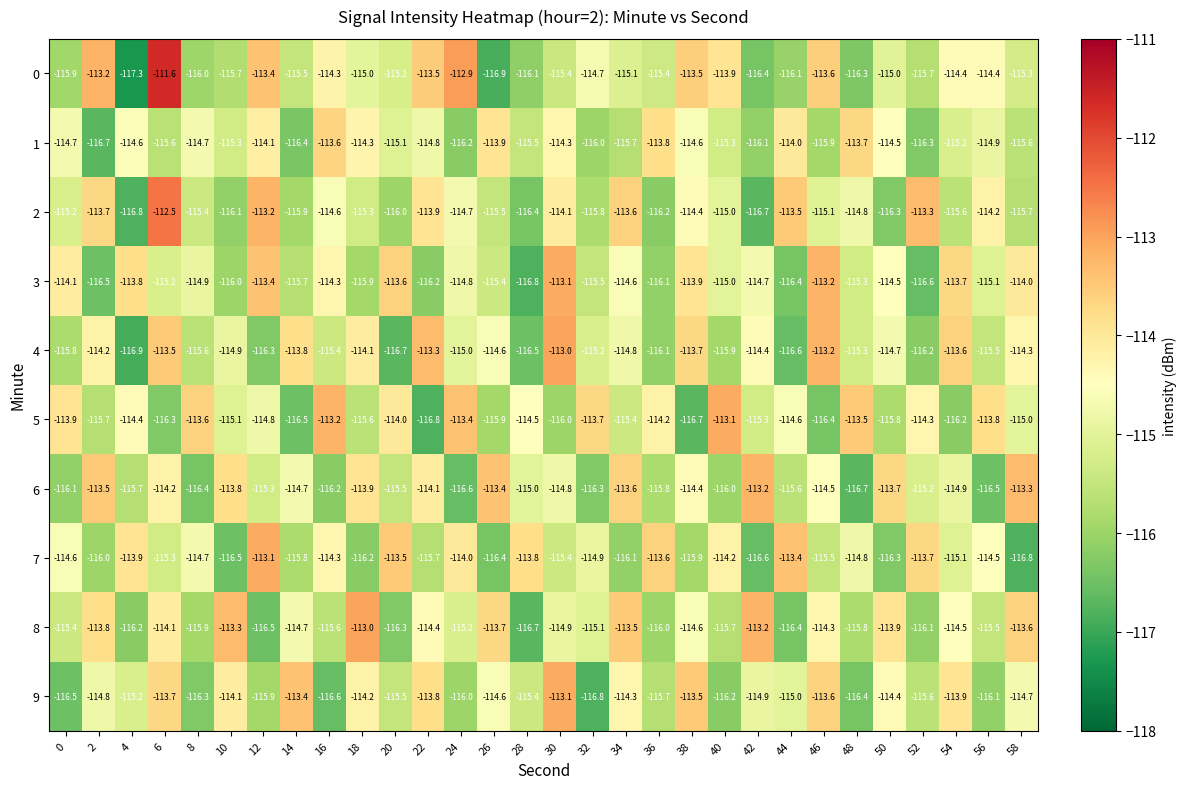

How many data points in 2 are less than -115?

16